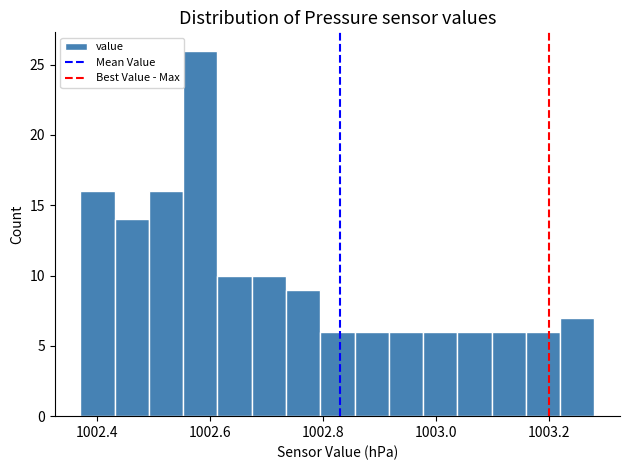

Read against the x-axis, roughly where is the centre of the tallest bar?

1002.58